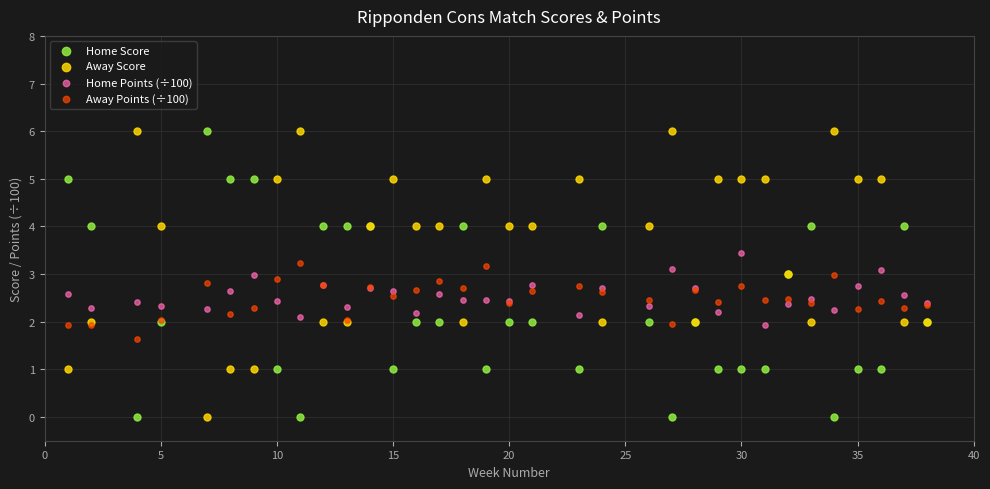

What is the X range (max minus min) for the scatter plot?

37.0